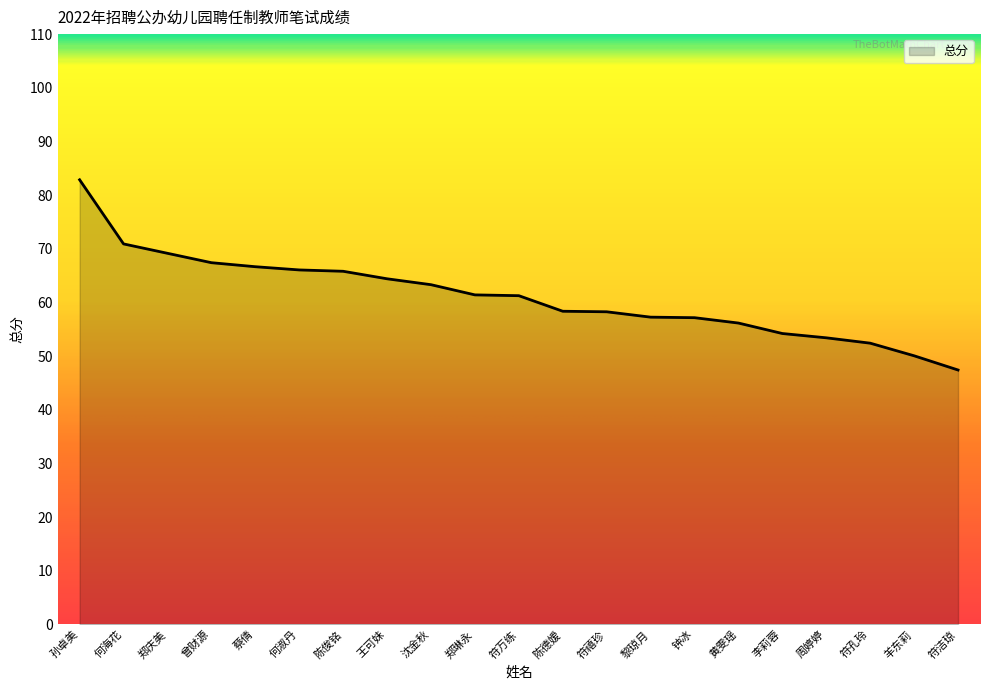

What position from the left is 周婷婷?

18